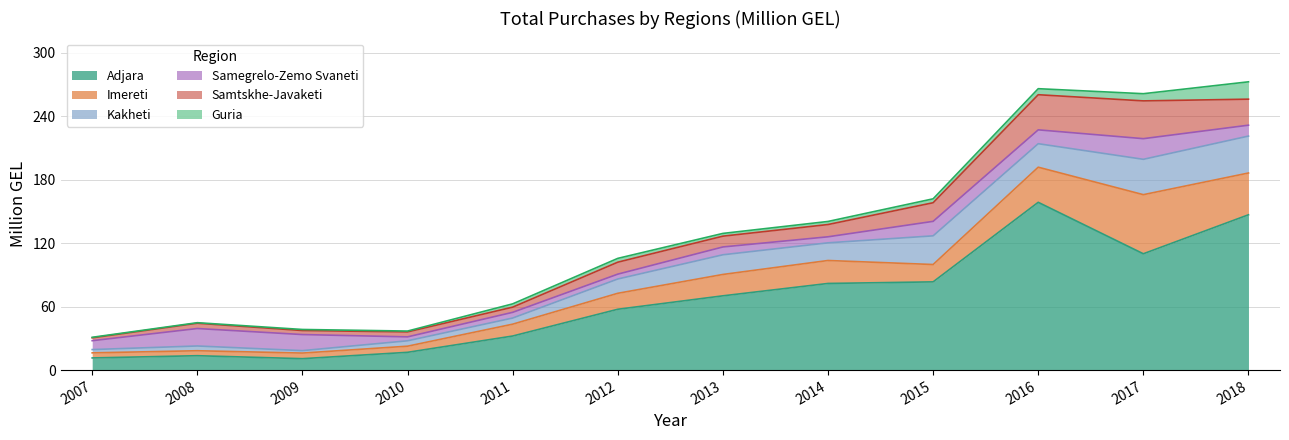

Is the value of Imereti at 2012 greater than the value of Guria at 2013?

Yes